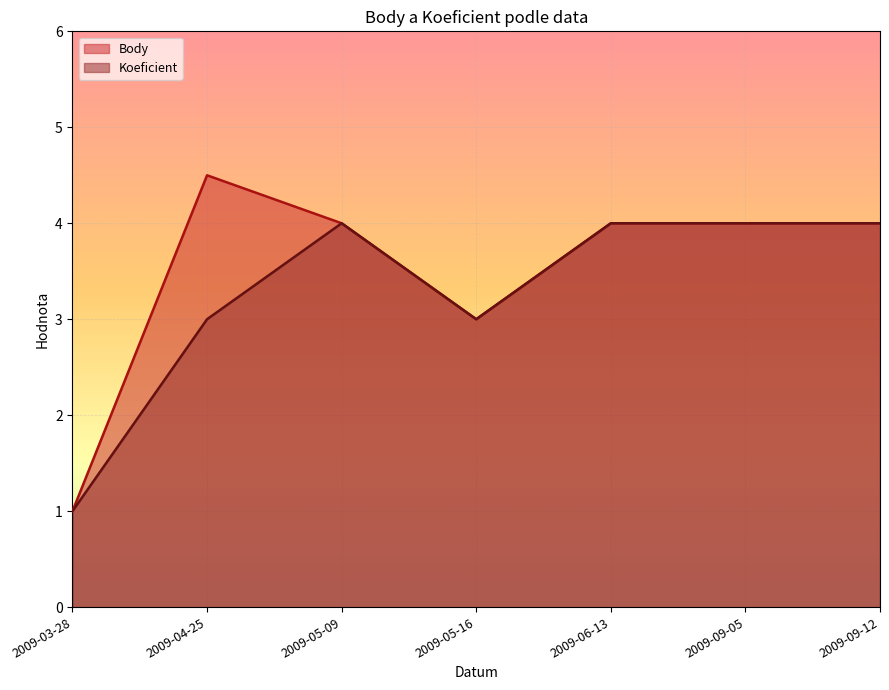

How many interior local peaks does the Body series have?

1